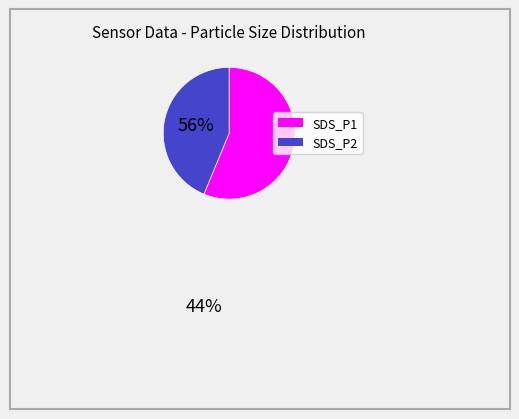

Between SDS_P2 and SDS_P1, which is larger?

SDS_P1